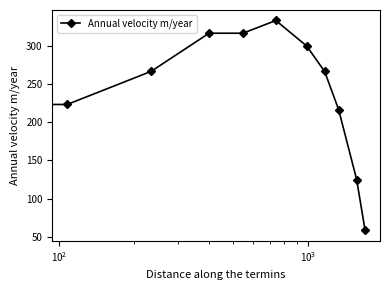

Does the chart display data point markers on the line(s)?

Yes